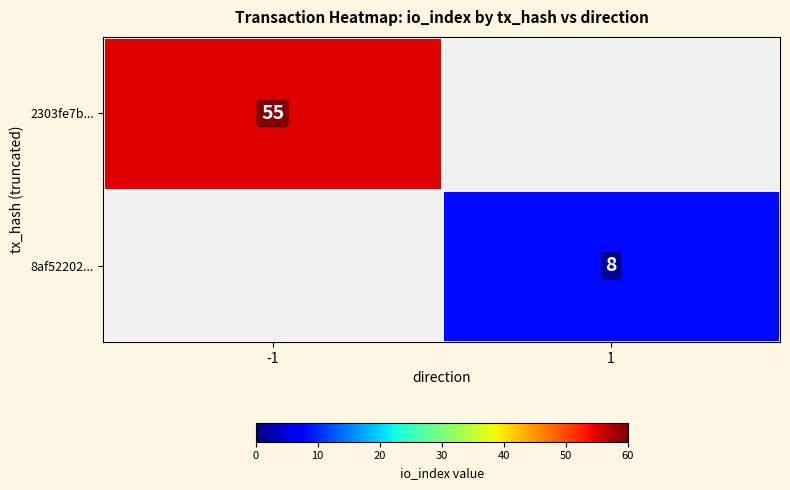

Count the number of data series in this chart.

2